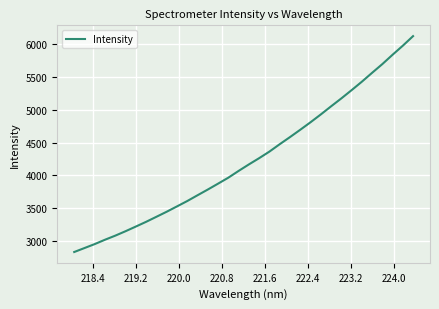

What is the smallest value displayed?

2833.4